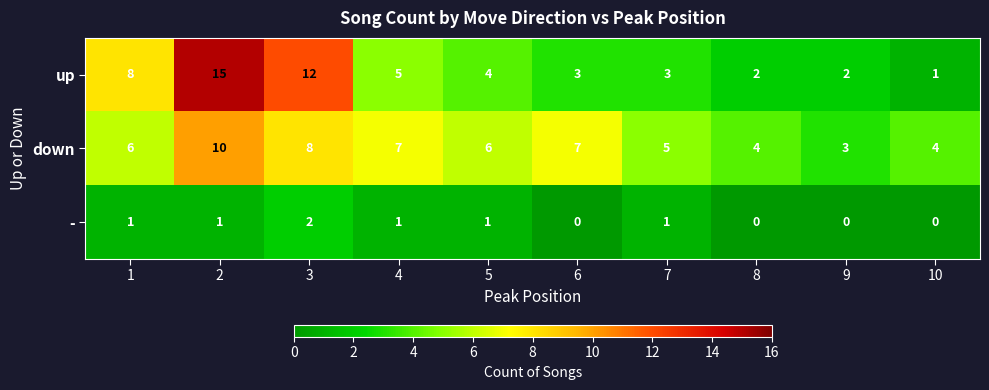

Is the value of - at 7 greater than the value of up at 8?

No